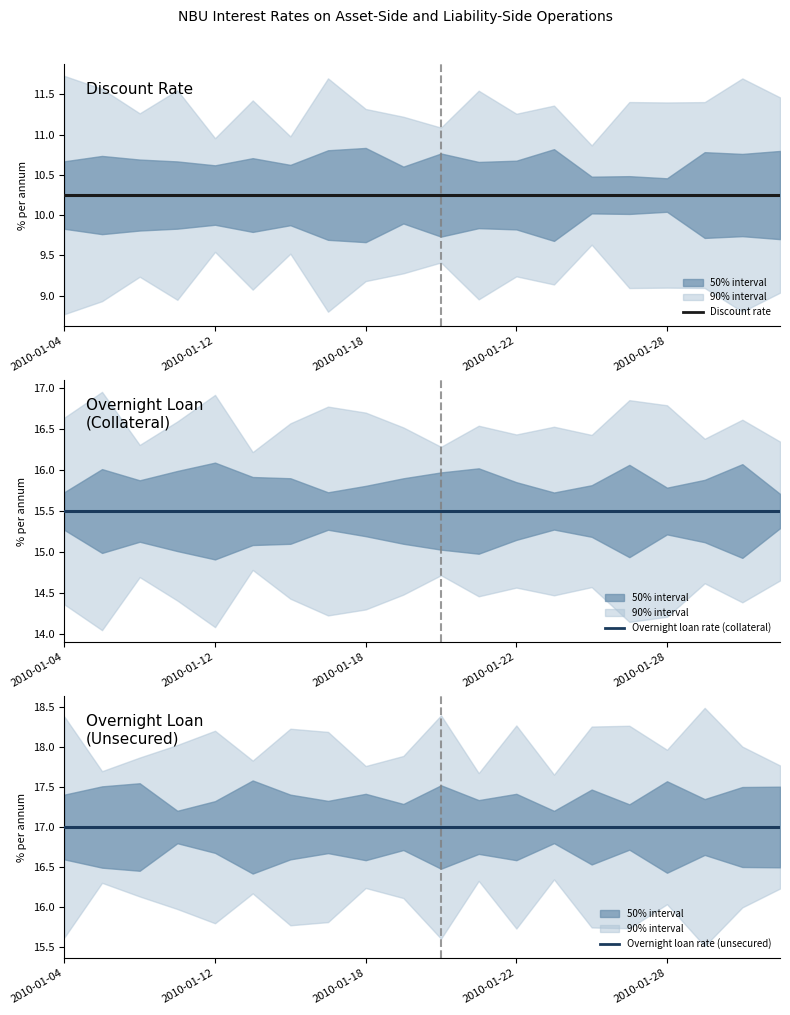

What is the sum of the Overnight loan rate (collateral) values at 19 and 9?

31.0